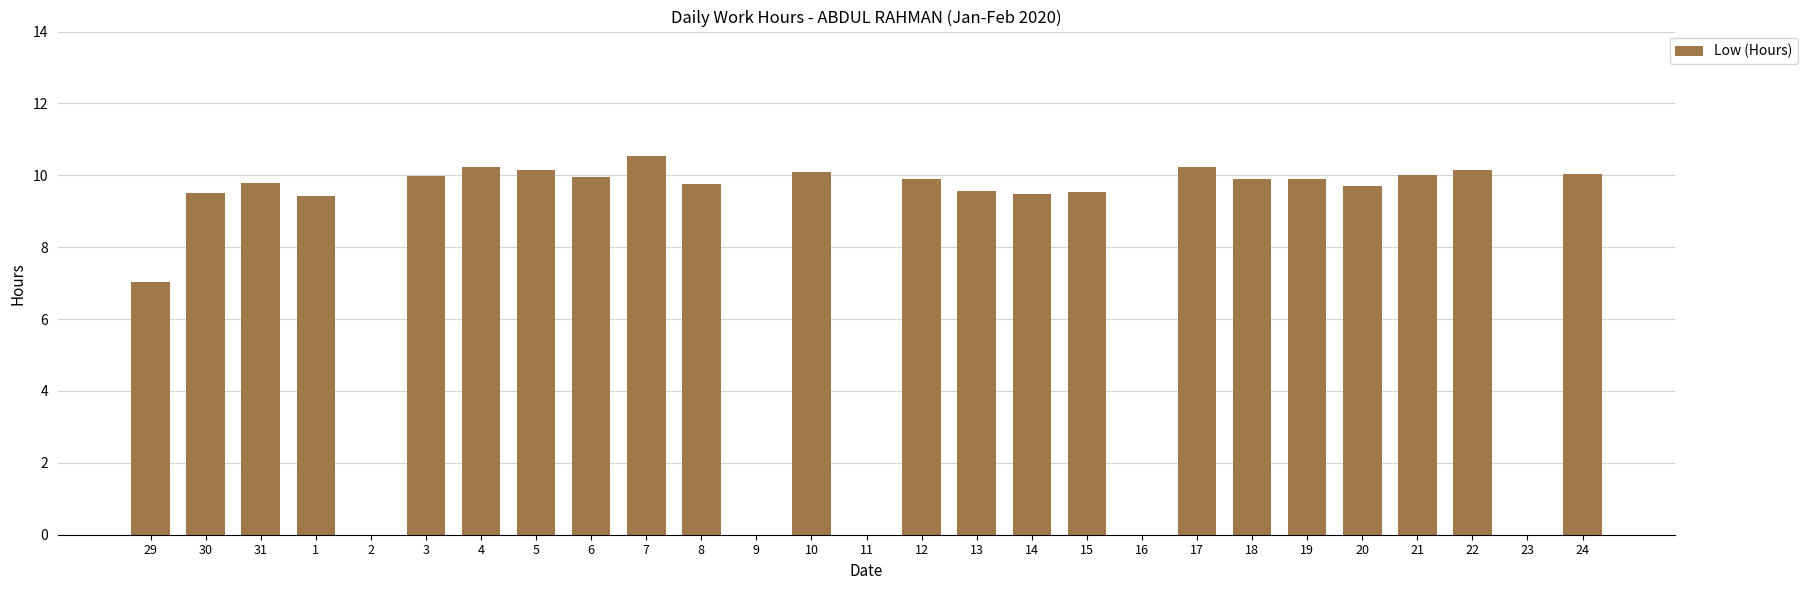

What is the difference between the values at 21 and 7?

0.5